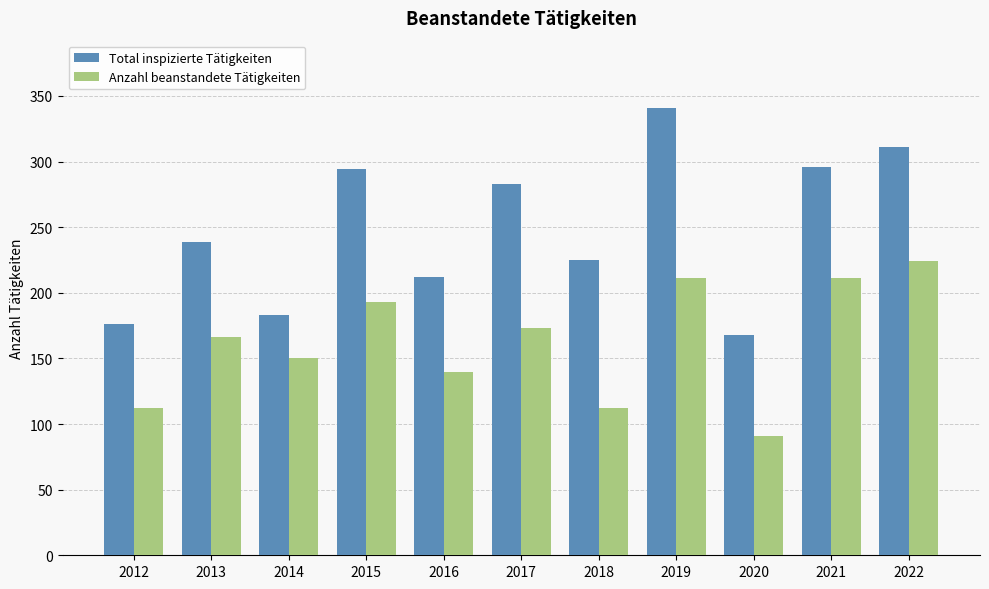

What value does the Total inspizierte Tätigkeiten series have at 2019, to the nearest 10?

340